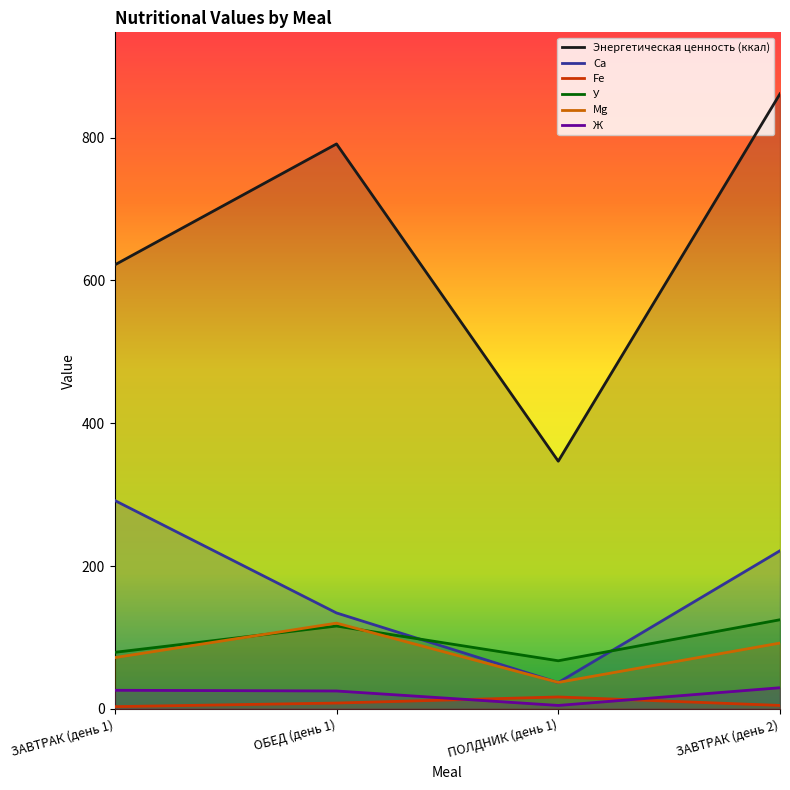

Is it true that Fe equals 2.9 at ЗАВТРАК (день 2)?

False